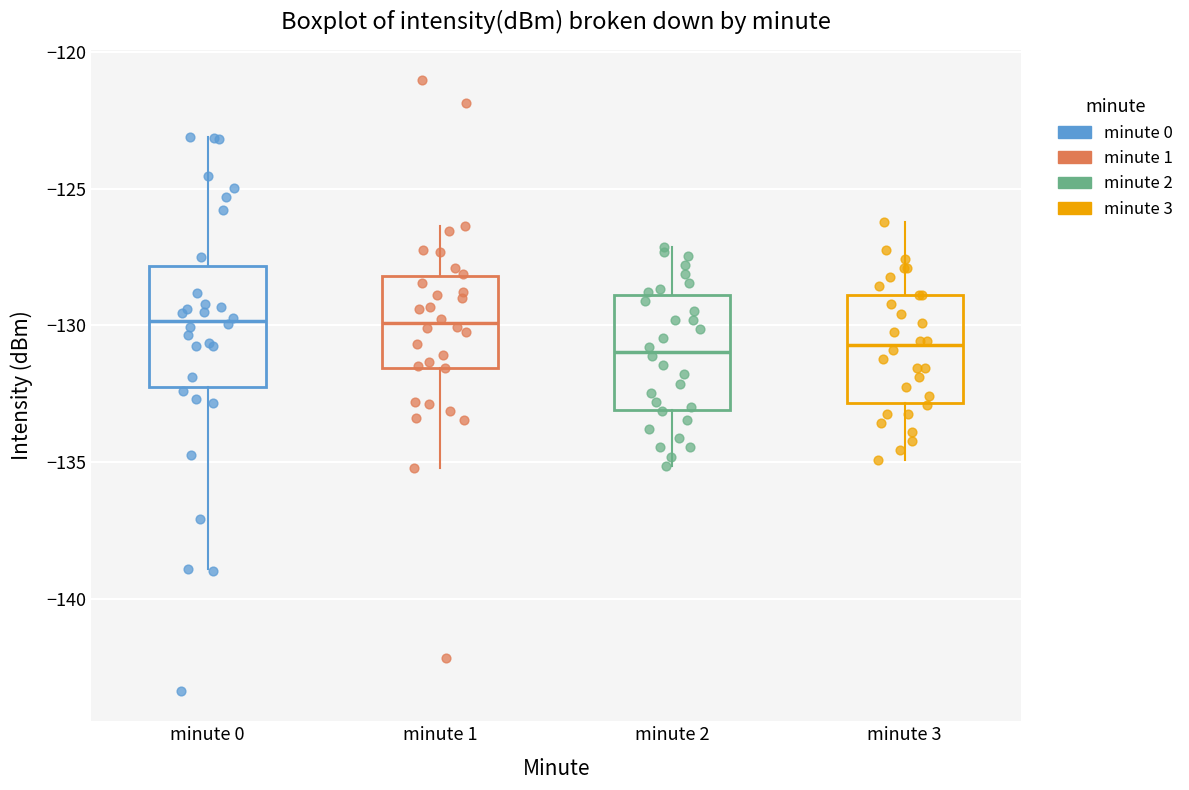

Where does the upper whisker of the box for minute 2 end on the y-axis? The values are not printed on the chart, so give them approximately, as read against the axis.

-127.0